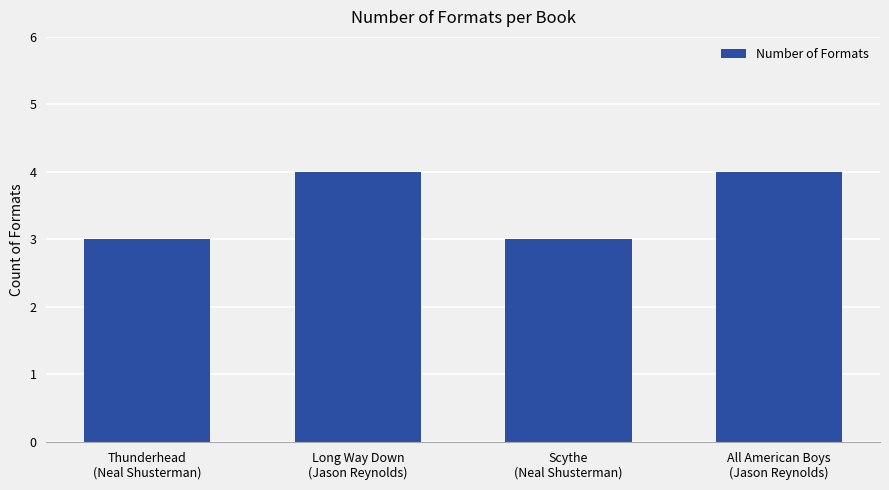

Is it true that the value at Long Way Down
(Jason Reynolds) is 4?

True